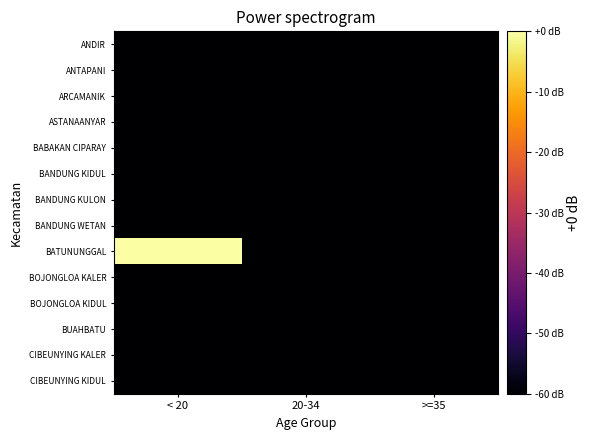

Rank the series by their maximum value, from highest to lowest.

BATUNUNGGAL, ANDIR, ANTAPANI, ARCAMANIK, ASTANAANYAR, BABAKAN CIPARAY, BANDUNG KIDUL, BANDUNG KULON, BANDUNG WETAN, BOJONGLOA KALER, BOJONGLOA KIDUL, BUAHBATU, CIBEUNYING KALER, CIBEUNYING KIDUL